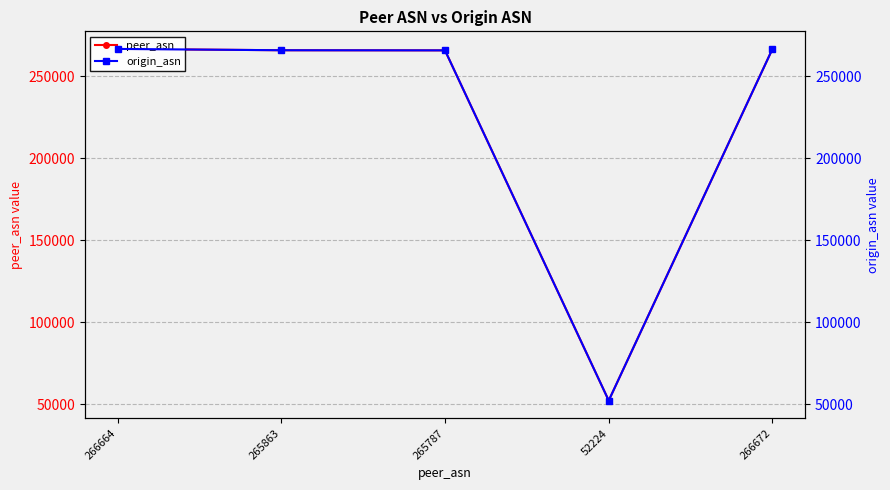

What is the total value across all series at 266672?

533344